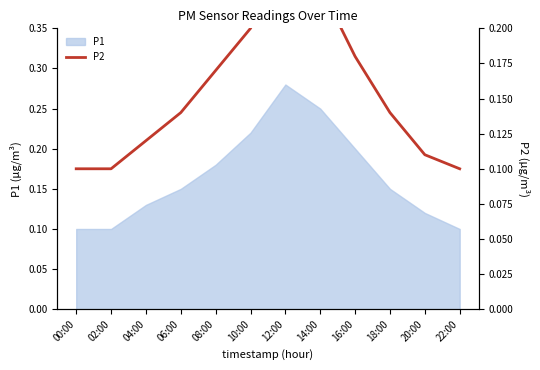

The value of P1 at 16:00 is 0.3. True or false?

False